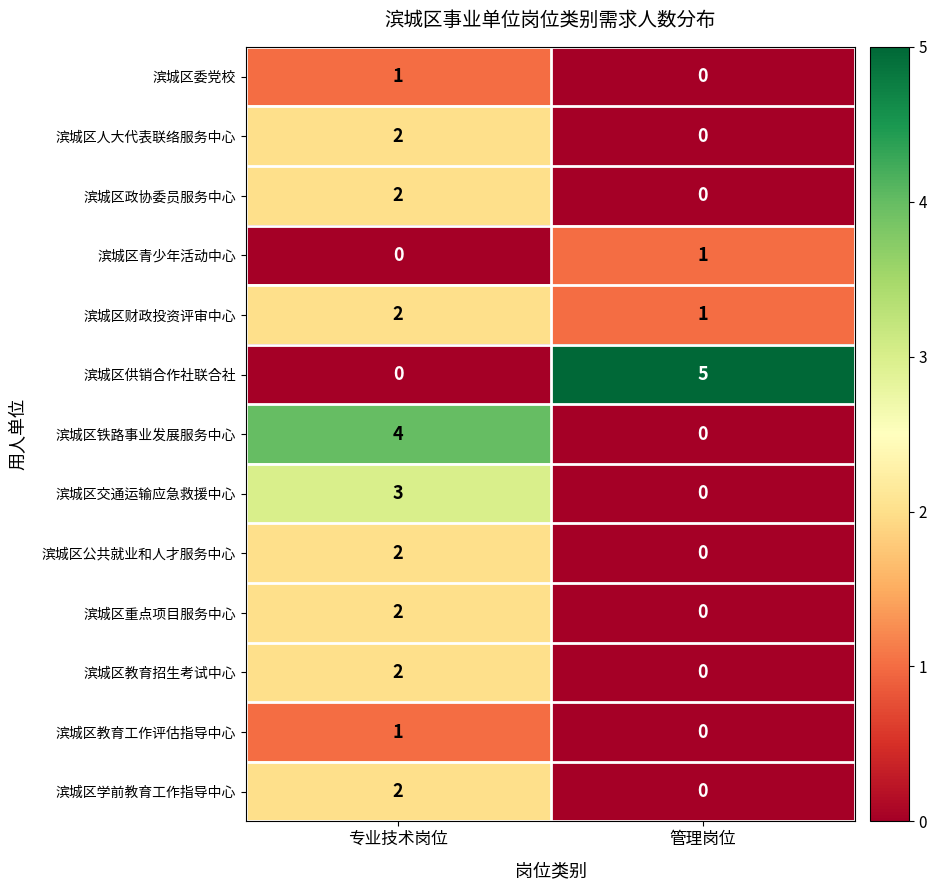

What is the sum of all 滨城区铁路事业发展服务中心 values?

4